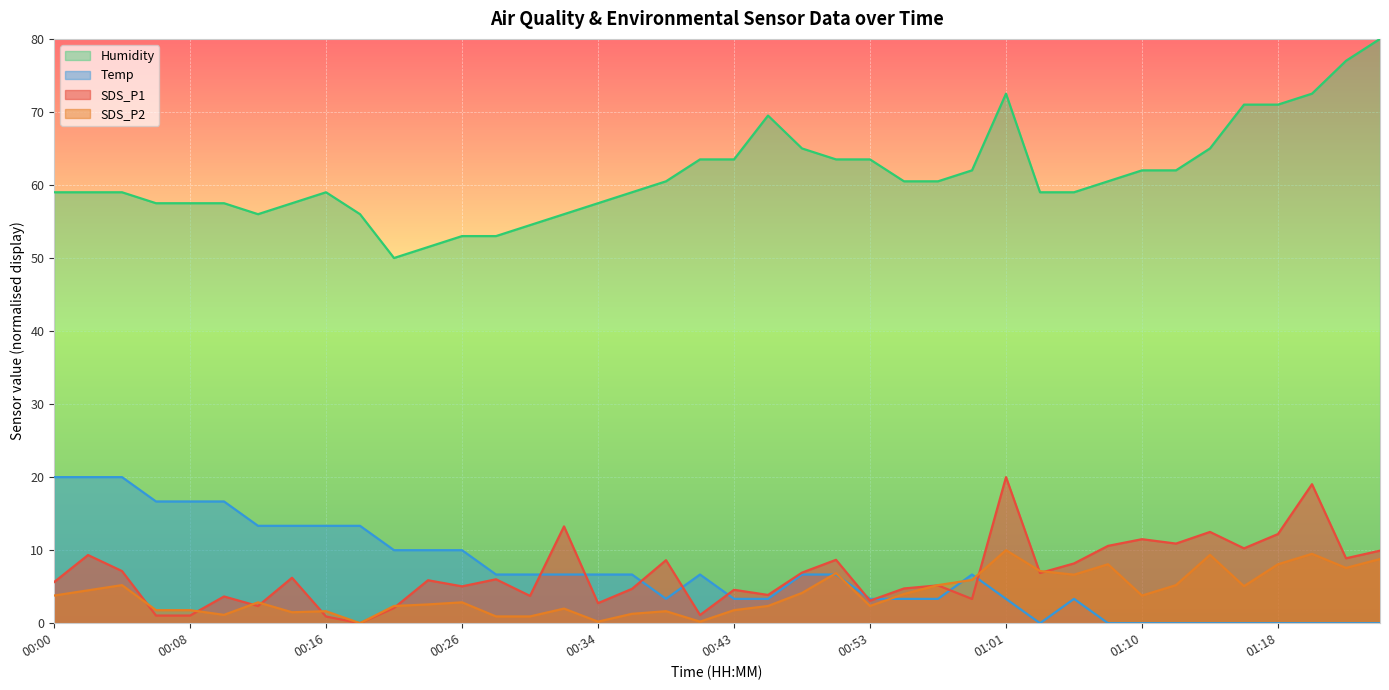

What is the difference between the maximum and minimum values in the SDS_P2 series?

10.0